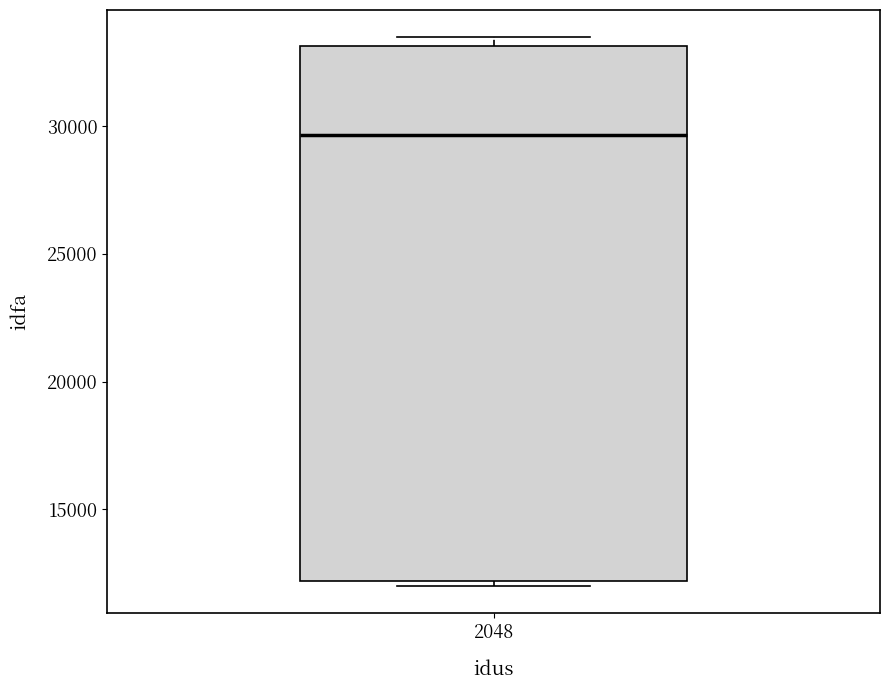

Where is the upper edge of the box at x = 2048 on the y-axis? The values are not printed on the chart, so give them approximately, as read against the axis.

33000